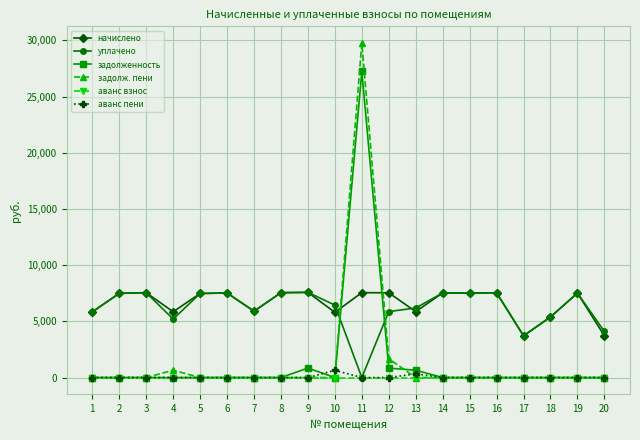

Between 4 and 6, which series saw the biggest shift?

уплачено